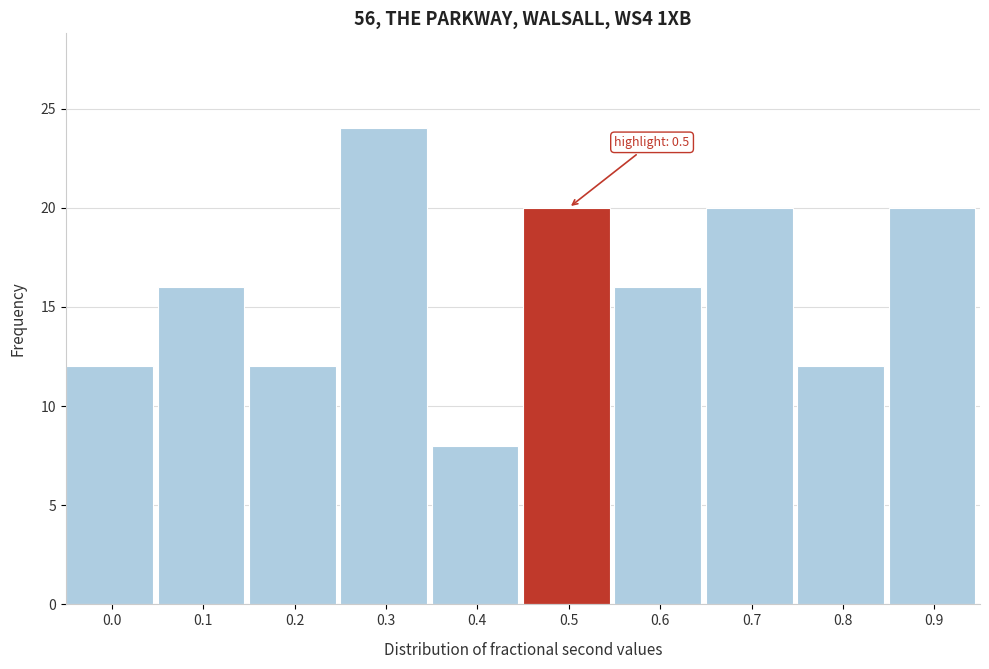

Reading right to left, extract all data points from this chart.

20	12	20	16	20	8	24	12	16	12